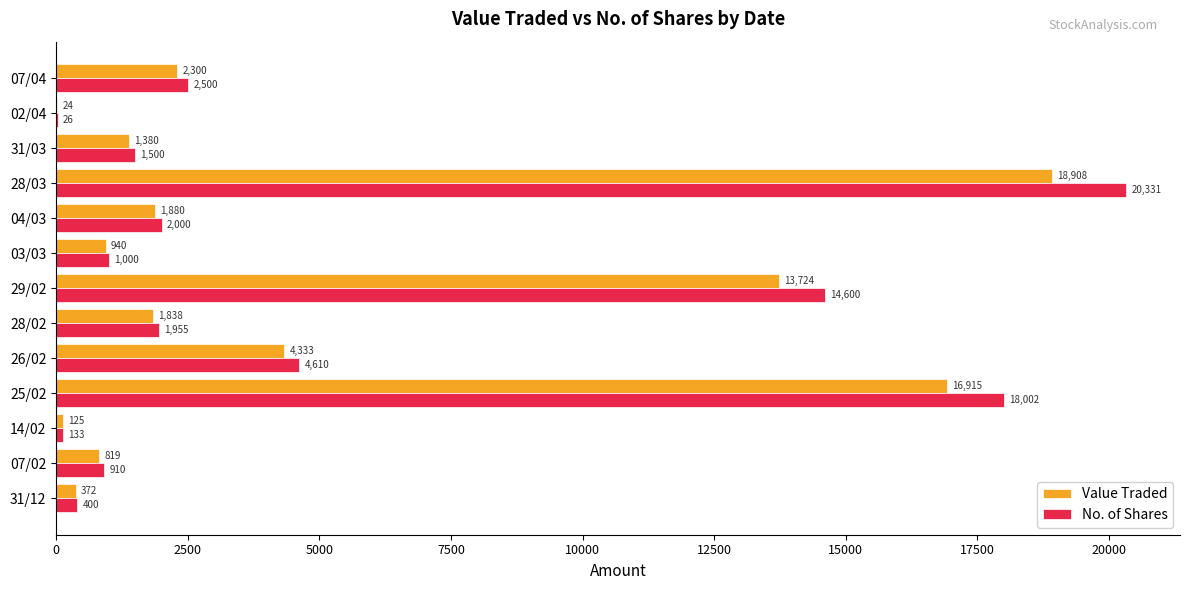

What is the total value across all series at 07/04?

4800